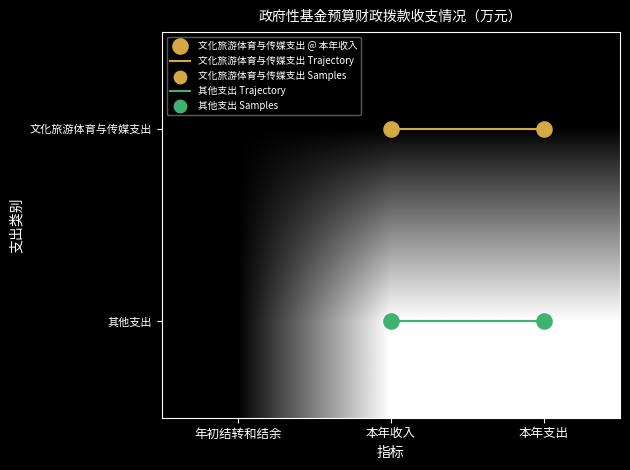

Rank the series by their average value, from highest to lowest.

其他支出, 文化旅游体育与传媒支出